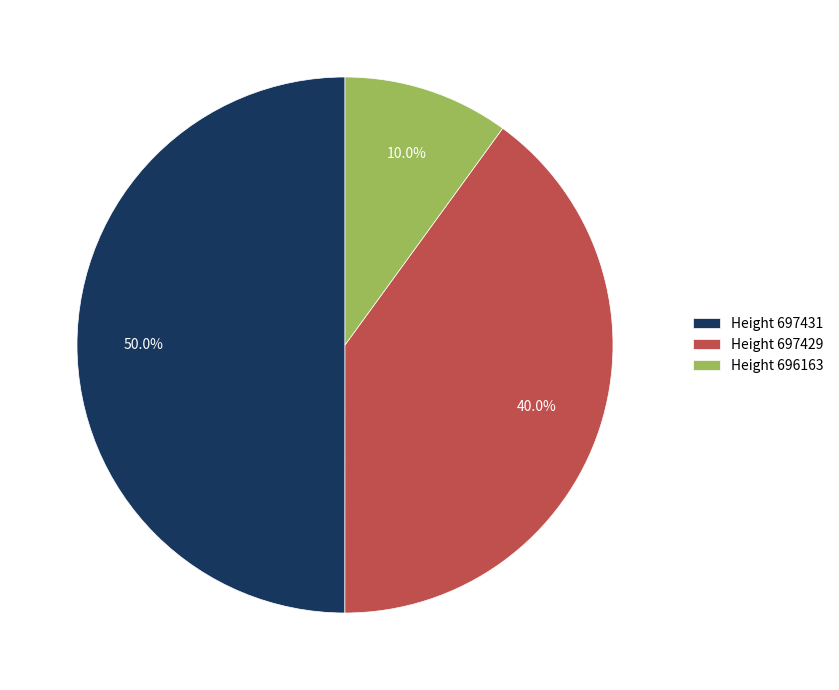

Between Height 697431 and Height 697429, which is larger?

Height 697431